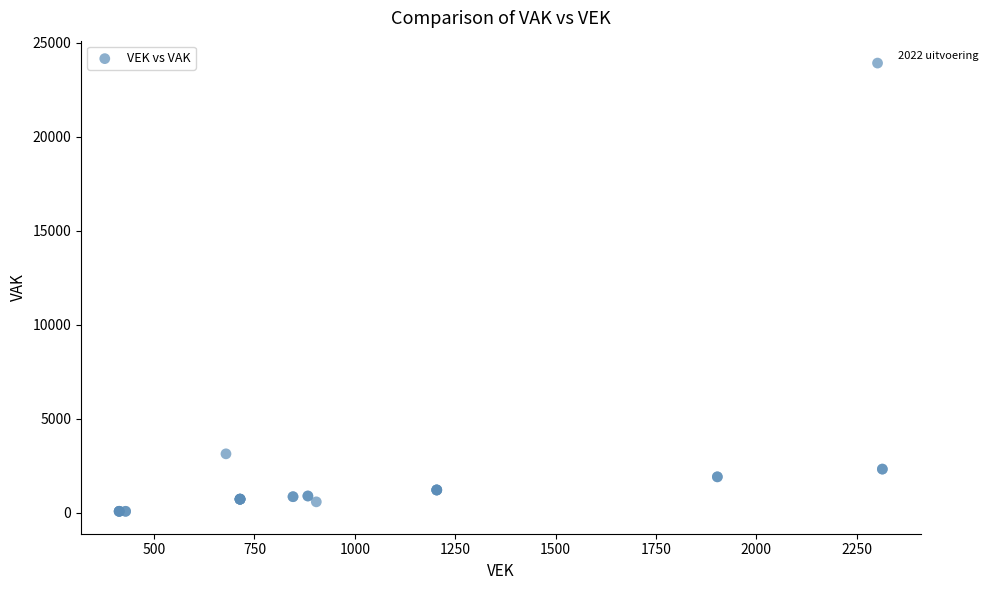

What Y value in the scatter plot is closest to 11995?

3127